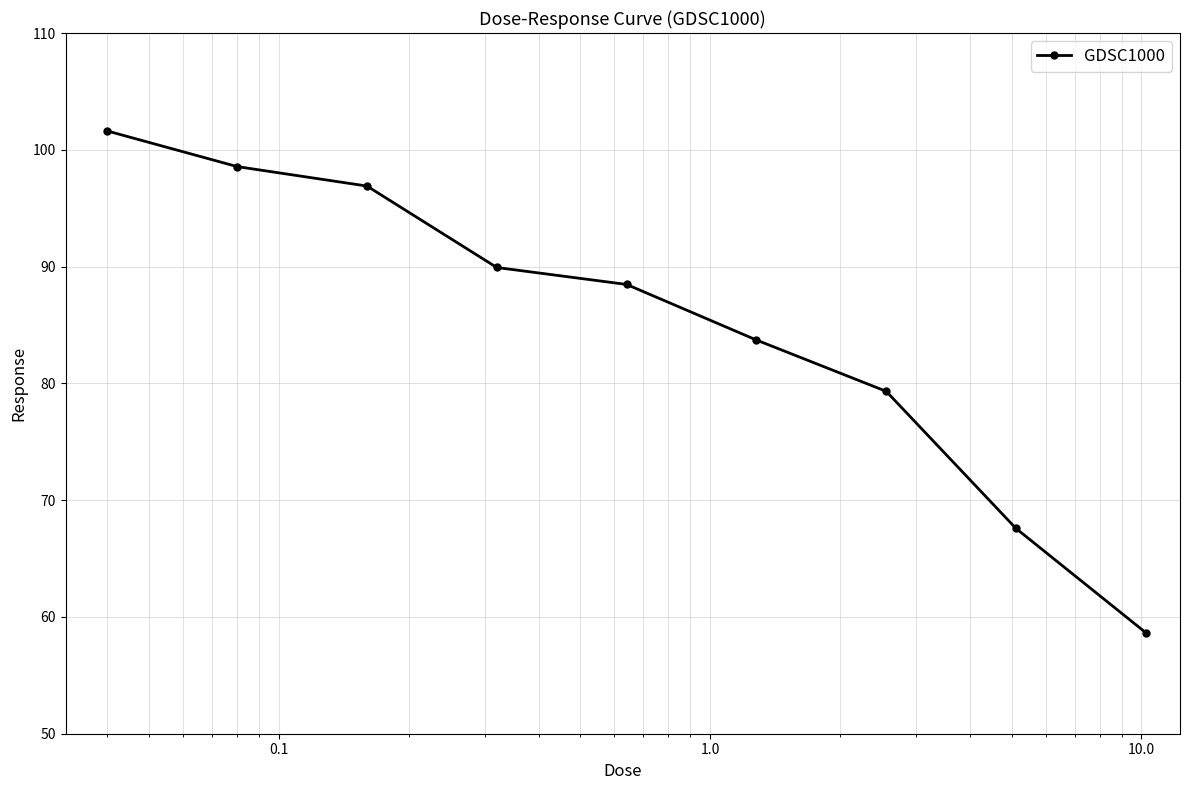

Reading left to right, what are all the values shown in this chart?

101.6	98.6	96.9	89.9	88.5	83.7	79.3	67.6	58.6